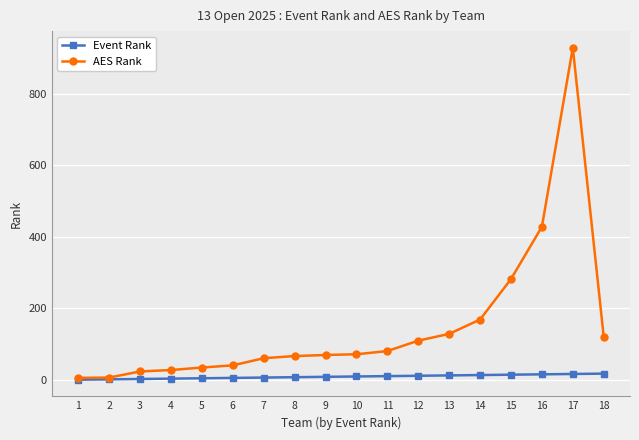

List the series in order of their peak value, highest first.

AES Rank, Event Rank